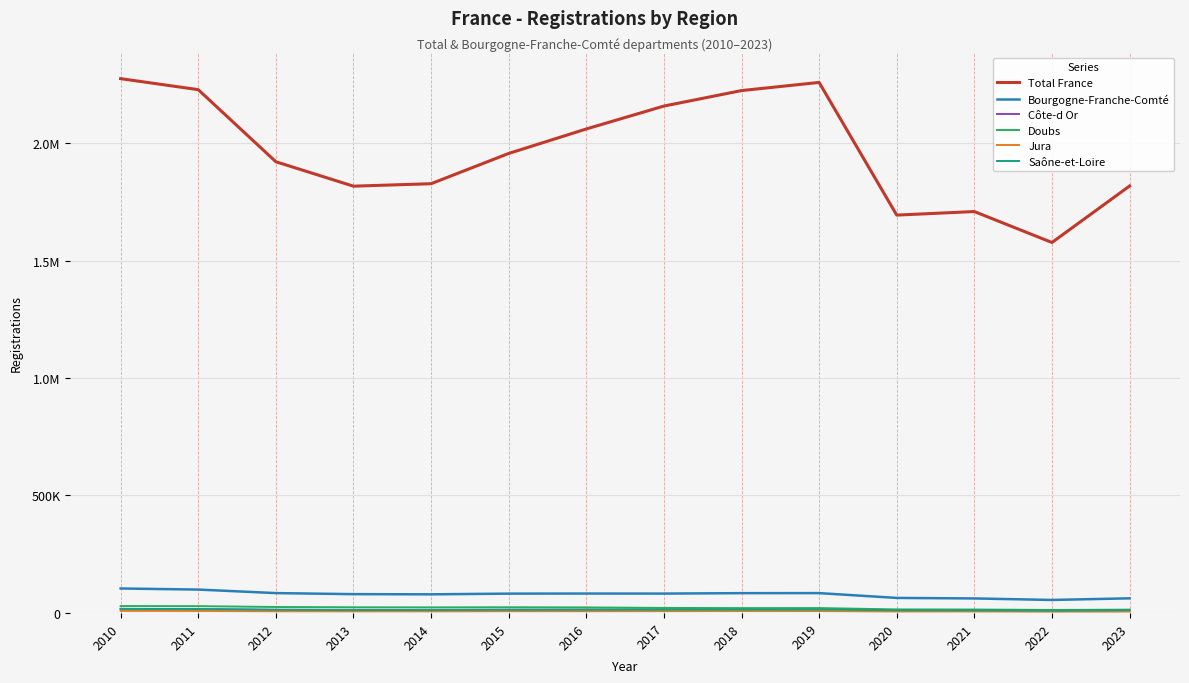

Reading left to right, what are all the values shown in this chart?

Total France: 2274382	2227506	1920672	1816678	1827179	1955937	2060169	2157670	2223581	2258277	1693530	1708675	1576950	1817346
Bourgogne-Franche-Comté: 104170	99514	84502	80051	79287	82244	82625	82438	84287	84434	63978	61762	55352	62251
Côte-d Or: 17386	16584	13553	13275	13169	13855	14346	14971	15723	16248	12156	12221	11340	12925
Doubs: 29368	28970	25388	24173	23751	24312	23609	21419	20630	20803	15035	14591	12819	14060
Jura: 8660	8345	7089	6848	6744	7449	7329	7583	8031	7952	6262	6313	5643	5964
Saône-et-Loire: 17302	16300	13512	12424	12738	13239	13487	13936	14195	14440	11678	11263	9869	11706